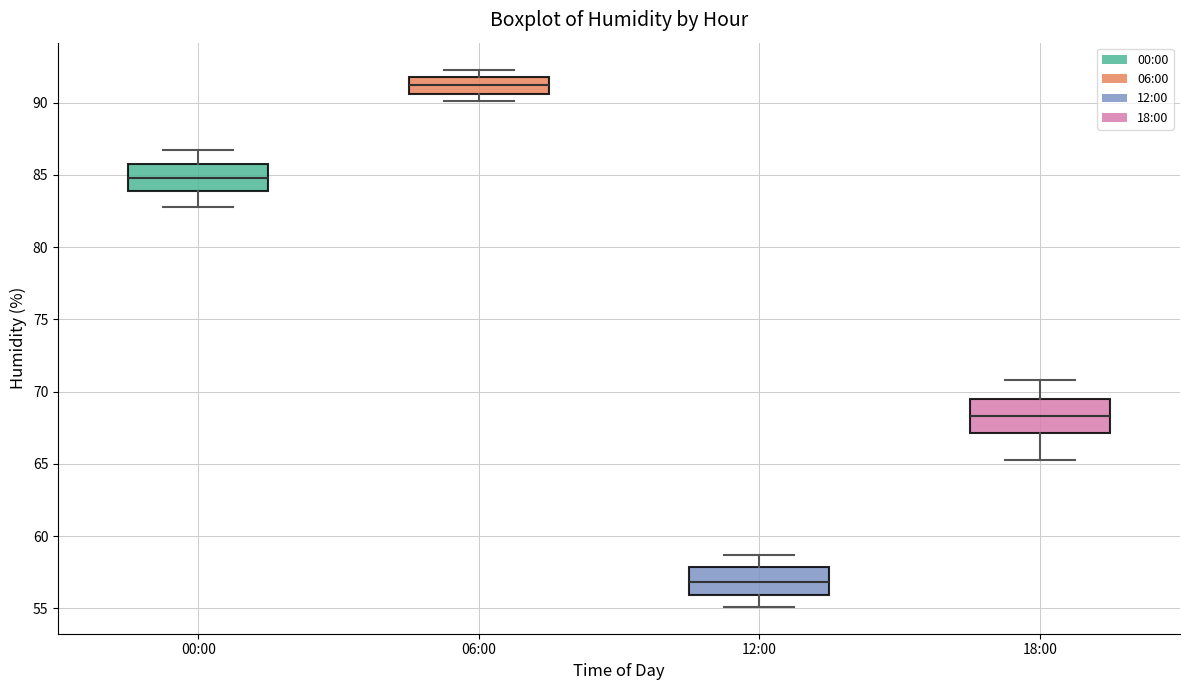

Reading left to right, transcribe this box plot: for each box, give where its median line is, the range the box spans, and where its two whiskers end, as read against the y-axis. The values are not printed on the chart, so give them approximately, as read against the axis.

00:00: median 85.0, box 84.0 to 86.0, whiskers 83.0 to 86.5
06:00: median 91.5, box 90.5 to 92.0, whiskers 90.0 to 92.5
12:00: median 57.0, box 56.0 to 58.0, whiskers 55.0 to 58.5
18:00: median 68.5, box 67.0 to 69.5, whiskers 65.5 to 71.0